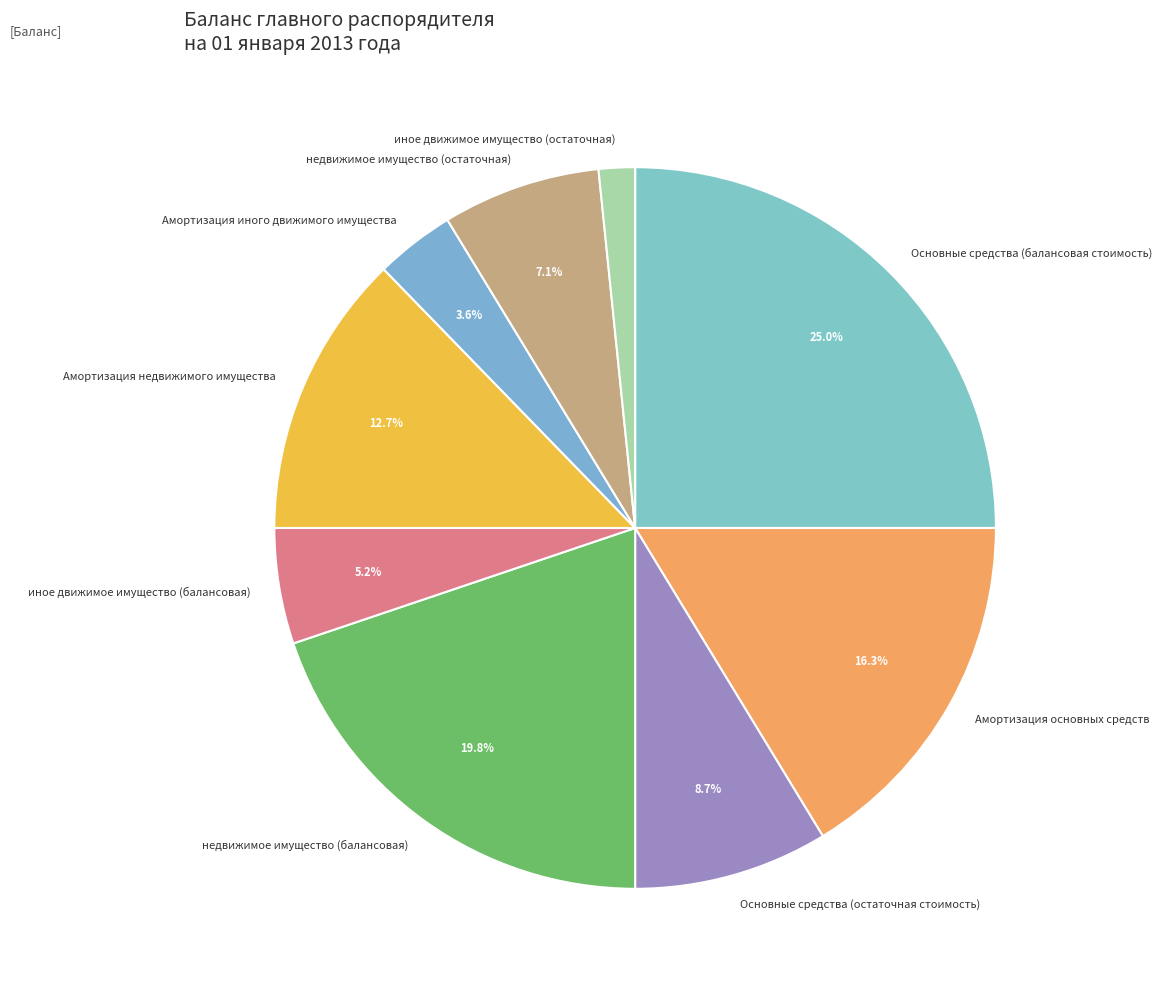

Which has a higher value, иное движимое имущество (остаточная) or Амортизация недвижимого имущества?

Амортизация недвижимого имущества